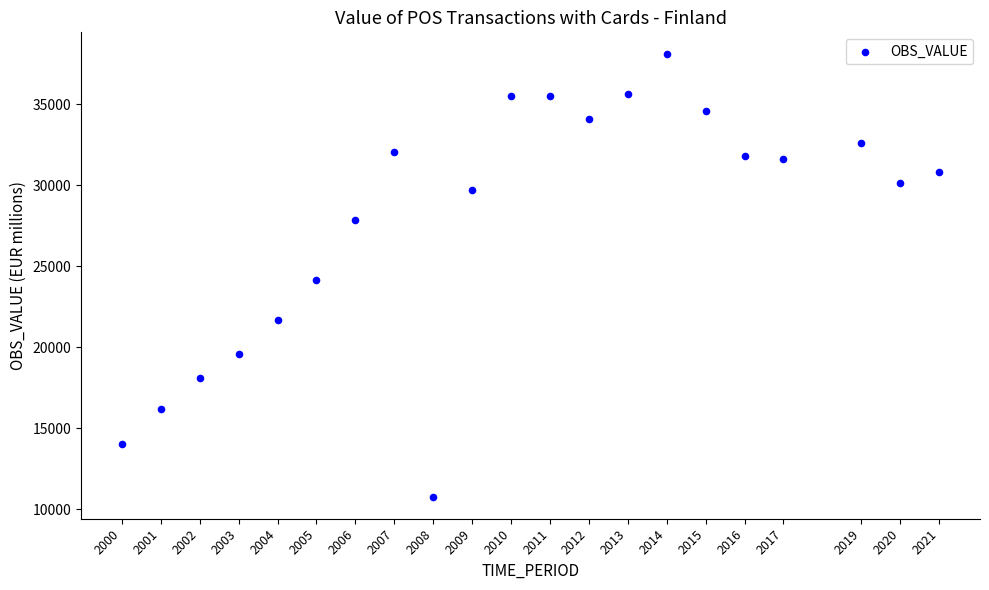

What is the range of Y values (max minus min)?

27292.0